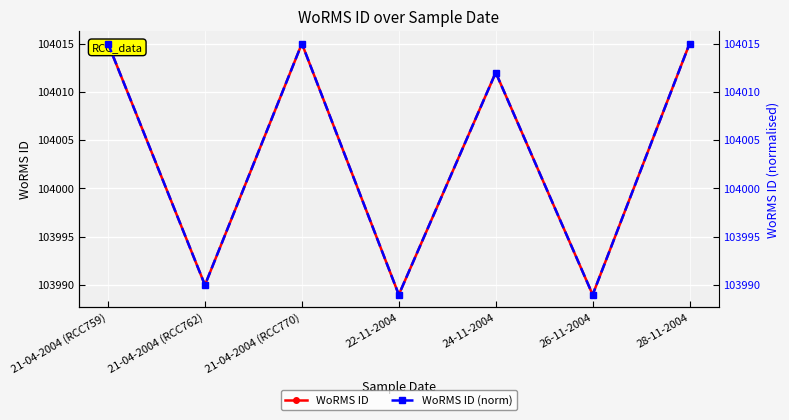

List the series in order of their peak value, highest first.

WoRMS ID, WoRMS ID (norm)